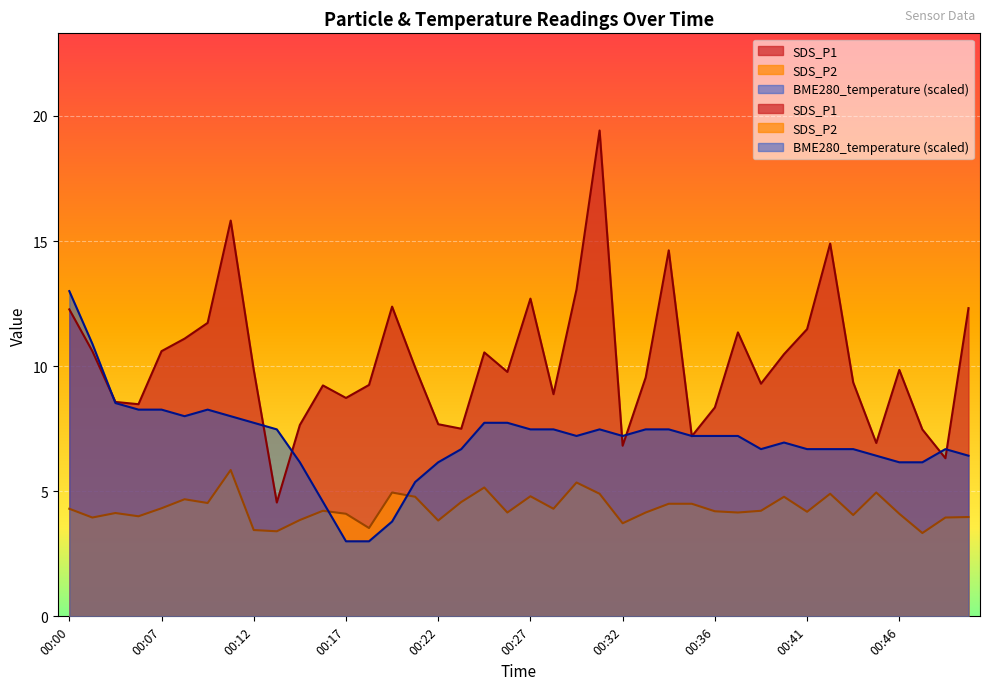

What is the sum of the SDS_P1 values at 00:38 and 00:49?

17.7